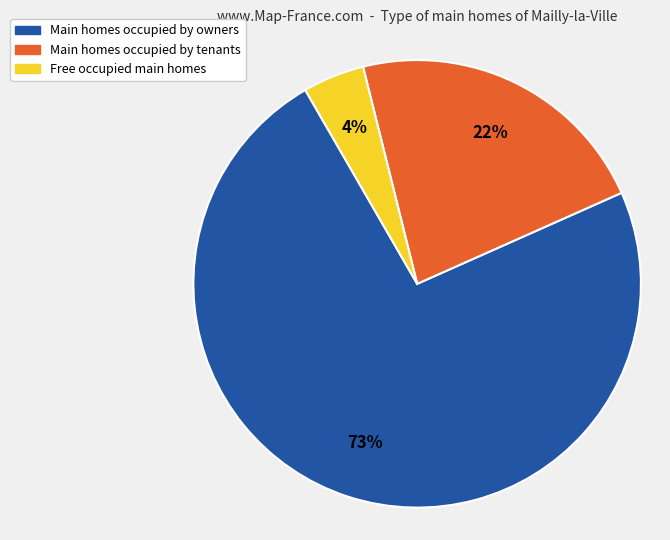

How many slices are in this pie chart?

3